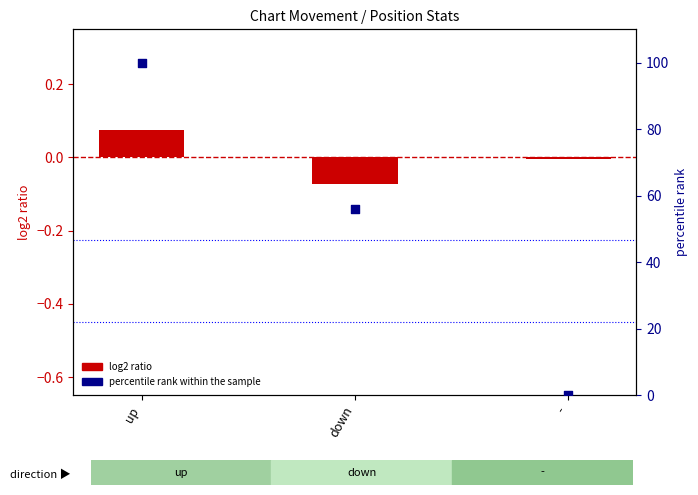

What are all the series names shown in the legend?

log2 ratio, percentile rank within the sample